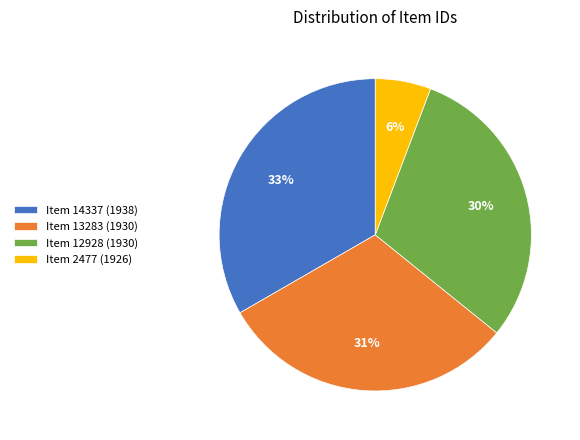

The Item 12928 (1930) slice represents 36% of the pie. True or false?

False